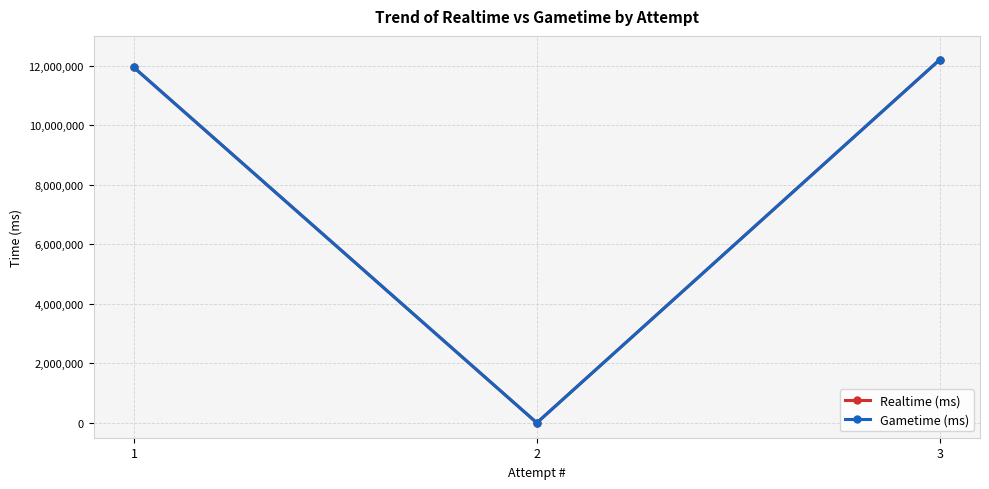

Where is Gametime (ms) nearest to the value 6099560?

1